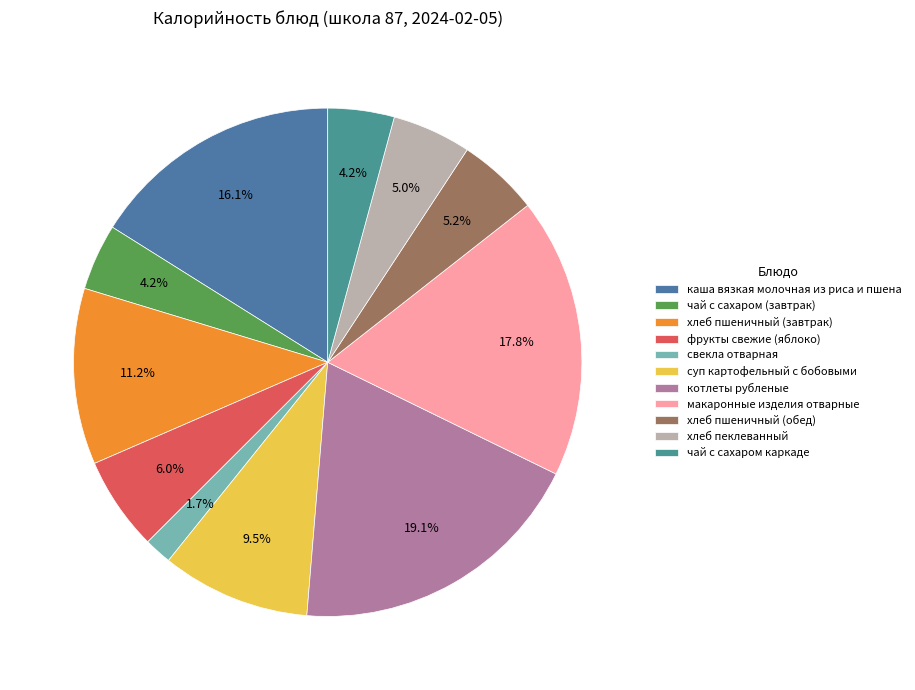

True or false: каша вязкая молочная из риса и пшена accounts for 16% of the total.

True